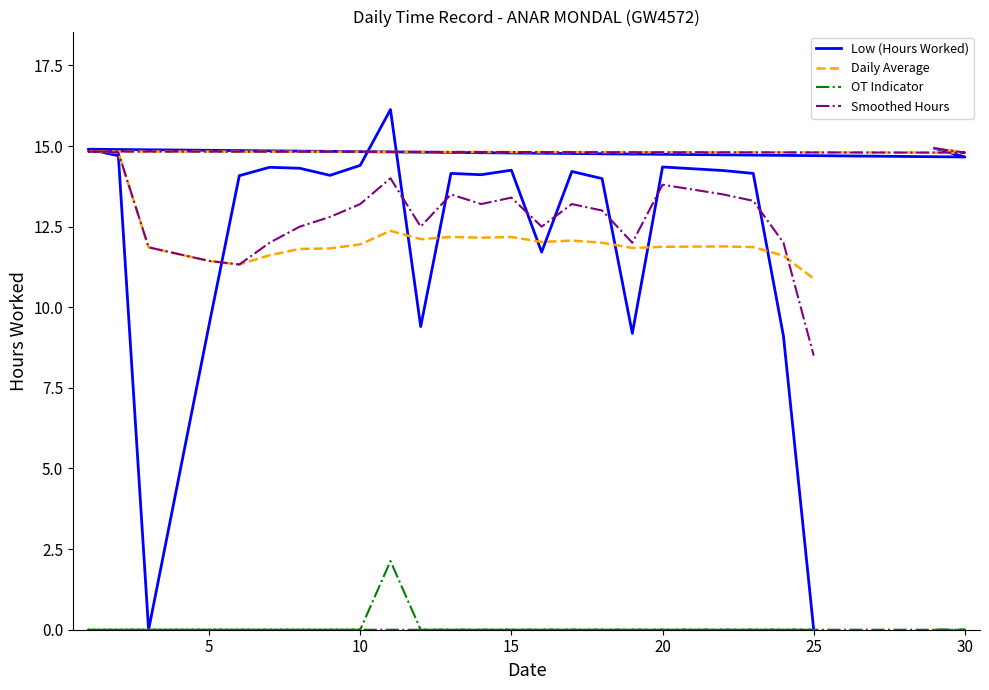

In Daily Average, how many points are higher than both neighbors (excluding endpoints)?

6